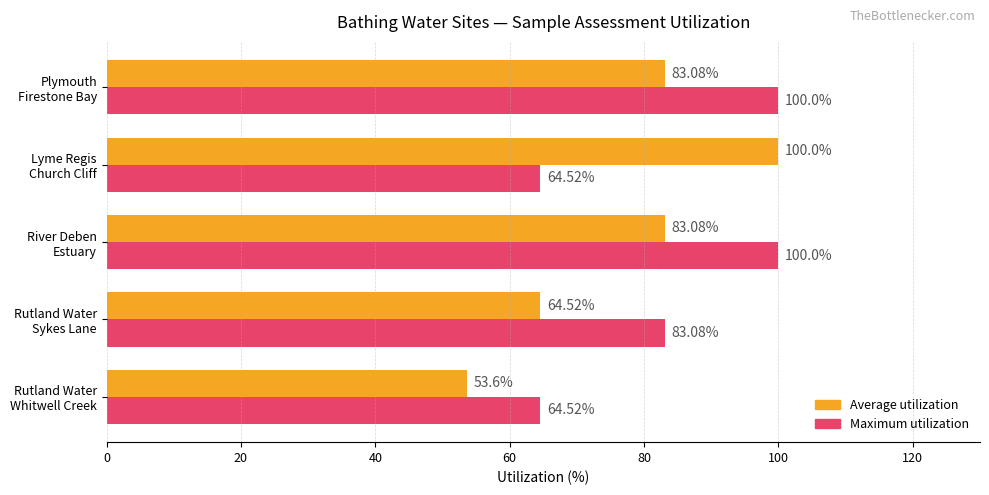

What is the highest value of the Average utilization series?

100.0